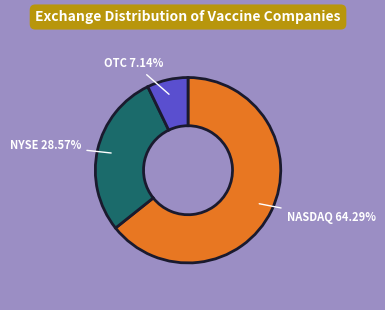

Is there any slice that represents more than half of the pie?

Yes